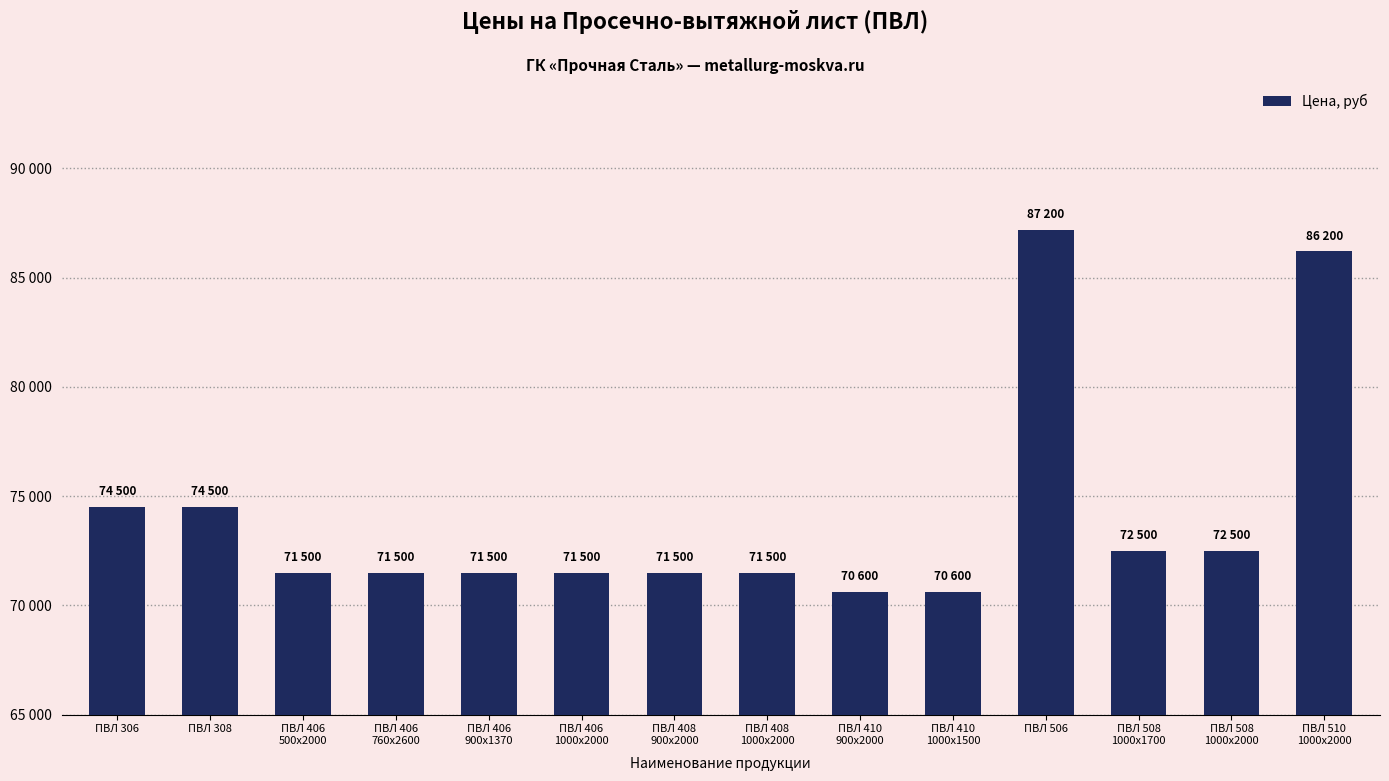

Are the bars horizontal?

No